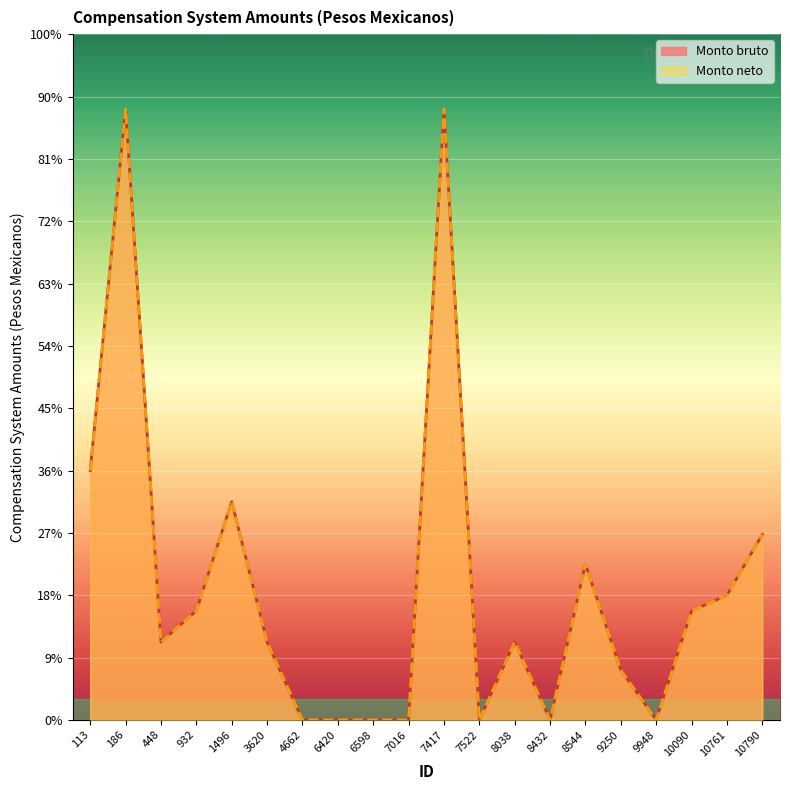

At how many categories does at least one series exceed 9014?

2